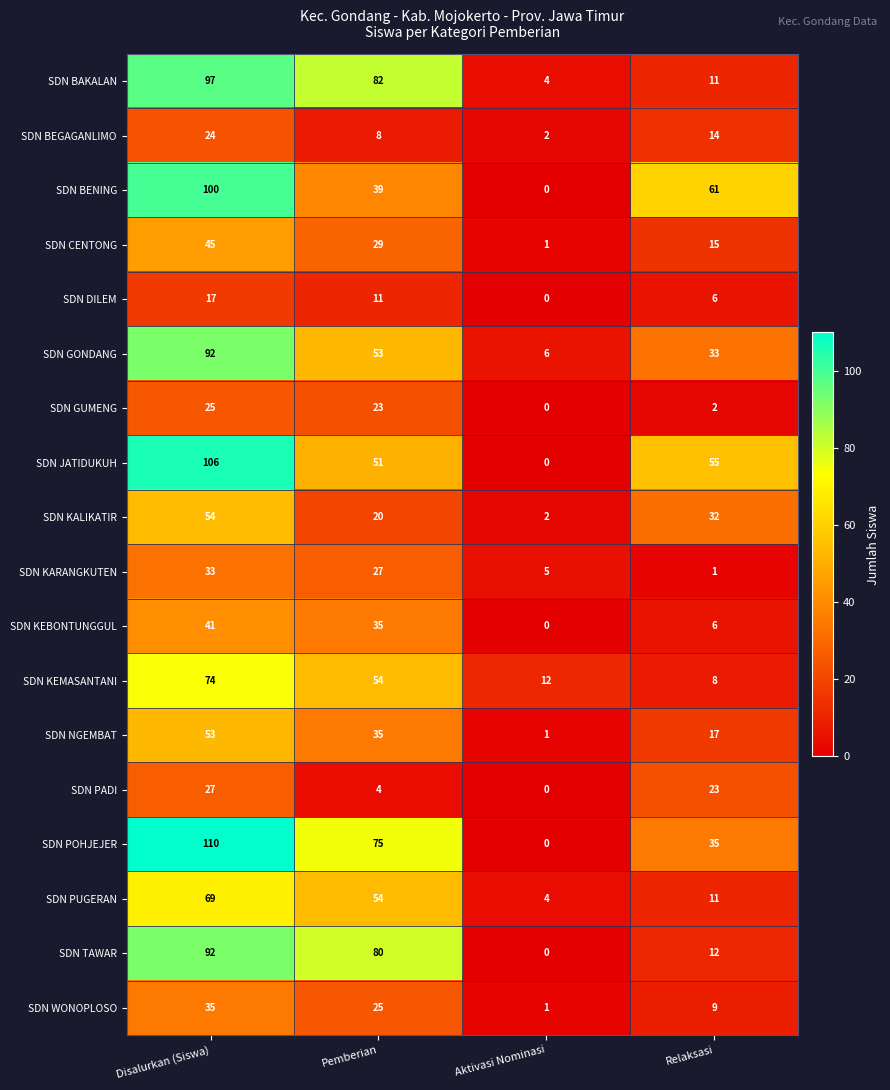

Which label corresponds to the largest value in the chart?

Disalurkan (Siswa)